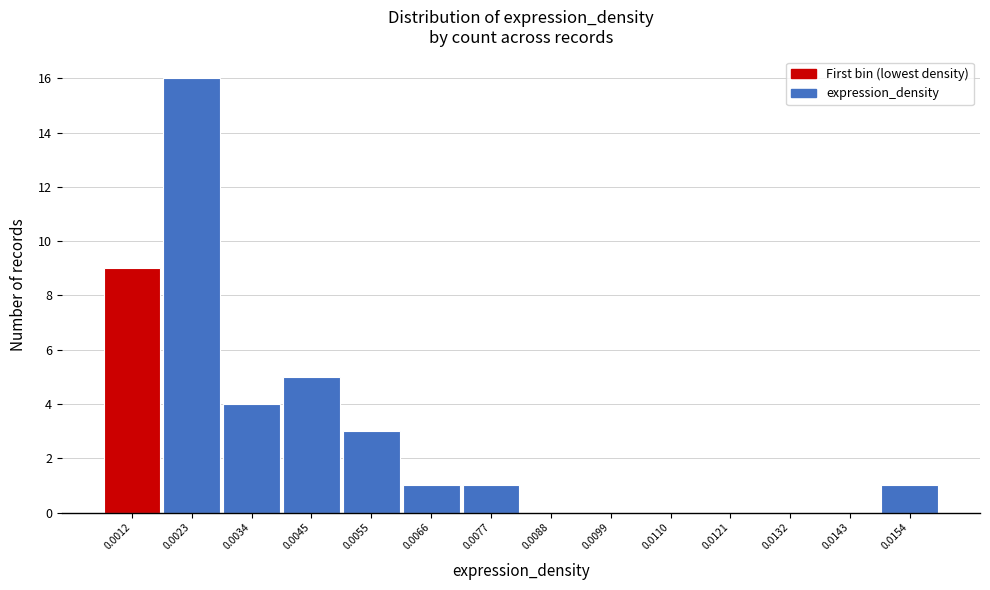

Reading left to right, what are all the values shown in this chart?

0.0012=9	0.0023=16	0.0034=4	0.0045=5	0.0055=3	0.0066=1	0.0077=1	0.0088=0	0.0099=0	0.0110=0	0.0121=0	0.0132=0	0.0143=0	0.0154=1